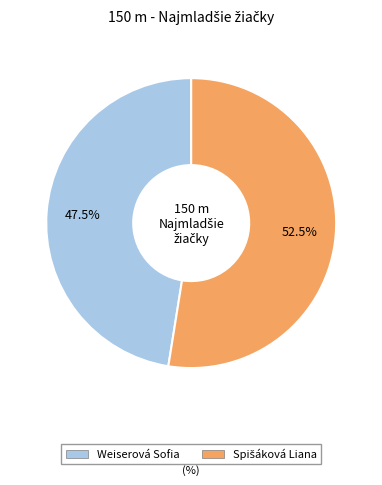

How many segments does this pie chart have?

2